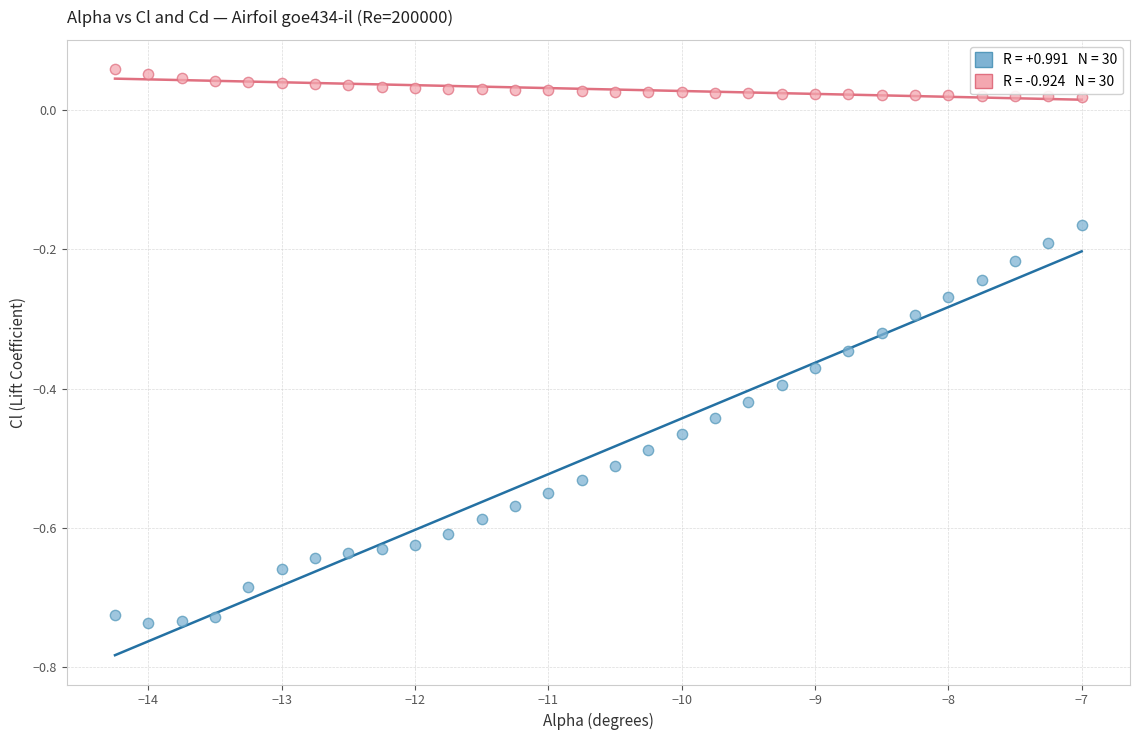

Across all data points, what is the range of Y values (max minus min)?

0.8